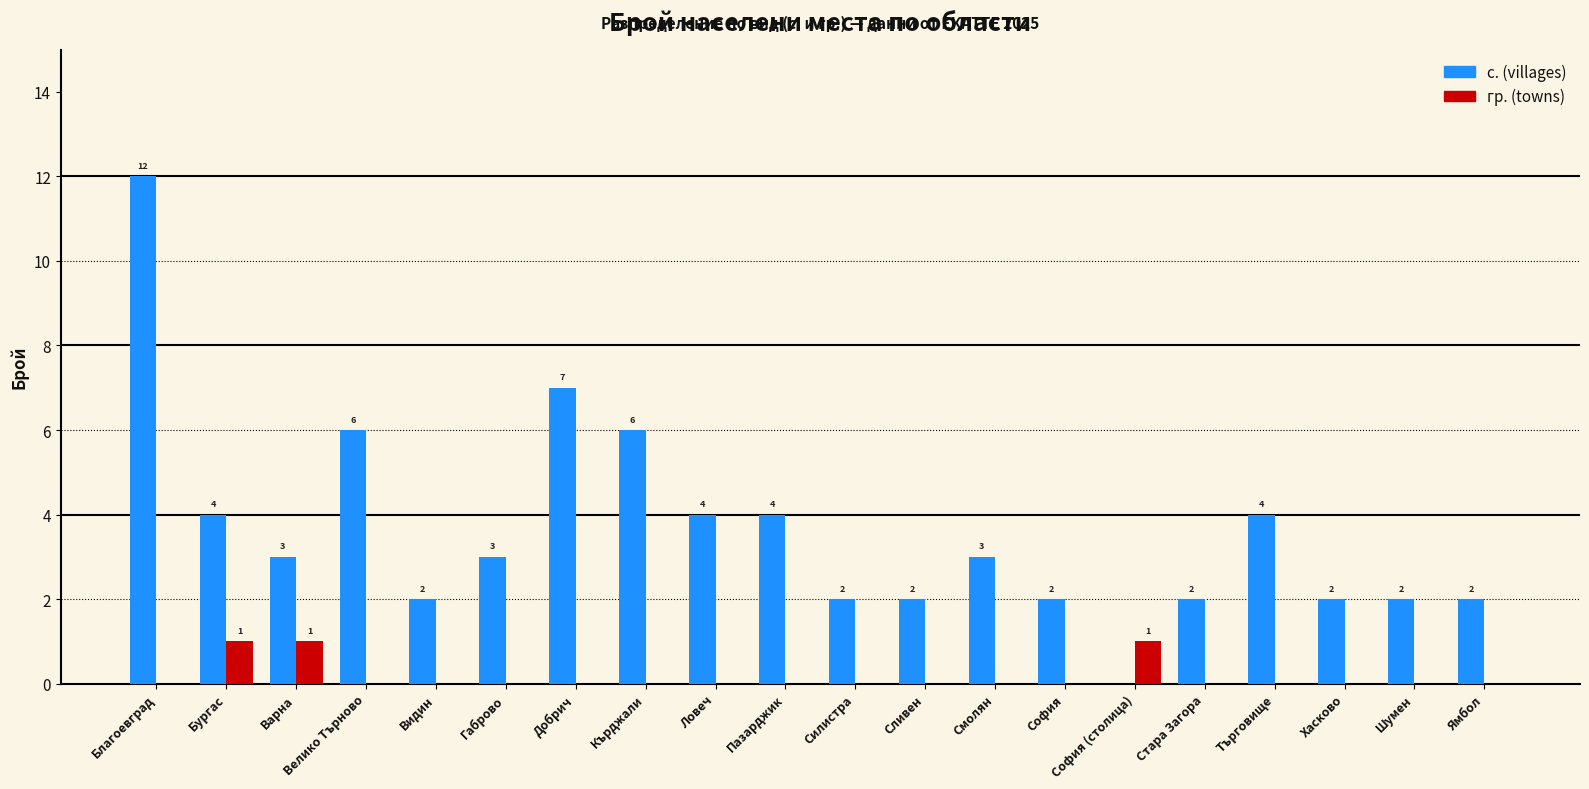

Which series has the largest range (max minus min)?

с. (villages)